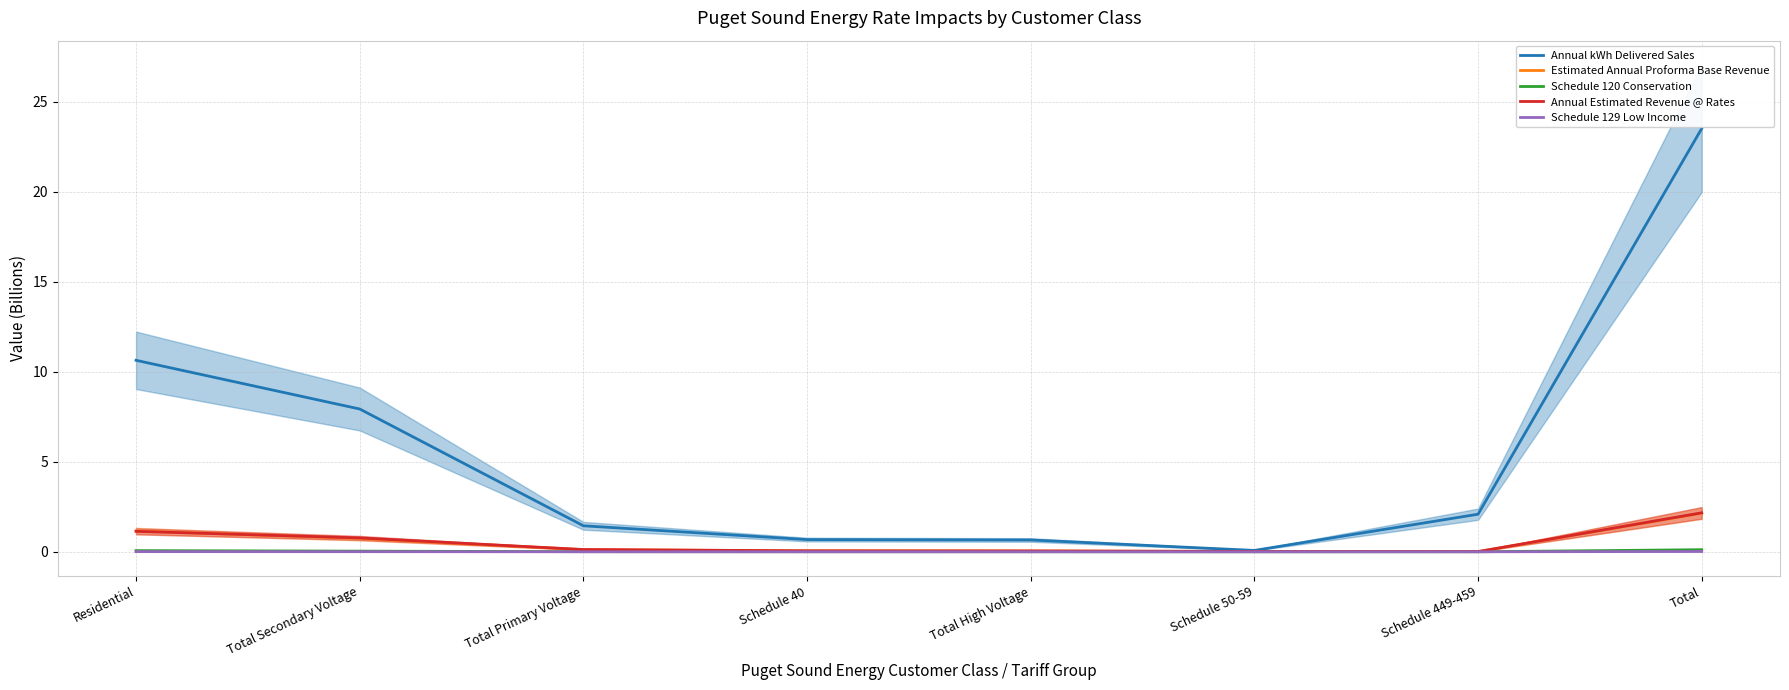

At Schedule 50-59, list the series in order from largest to smallest.

Annual kWh Delivered Sales, Annual Estimated Revenue @ Rates, Estimated Annual Proforma Base Revenue, Schedule 120 Conservation, Schedule 129 Low Income